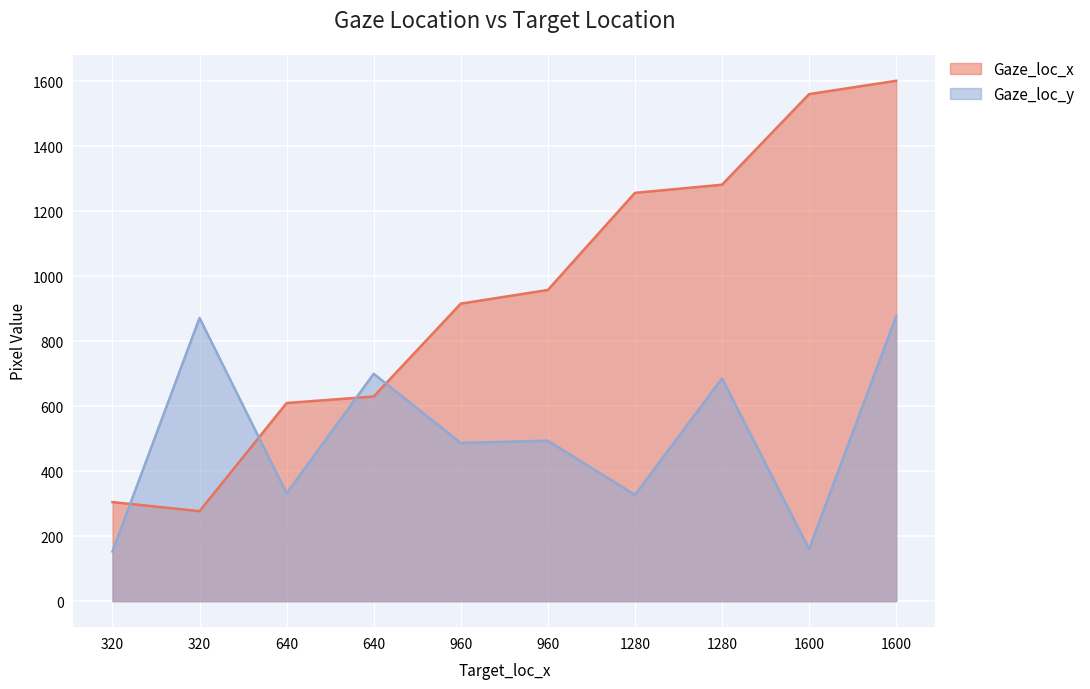

What is the spread (max minus min) of values at 1600?

1401